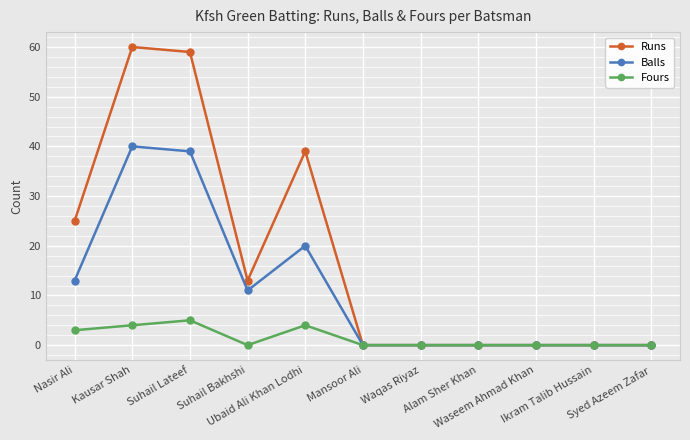

True or false: Runs has a value of 35 at Kausar Shah.

False